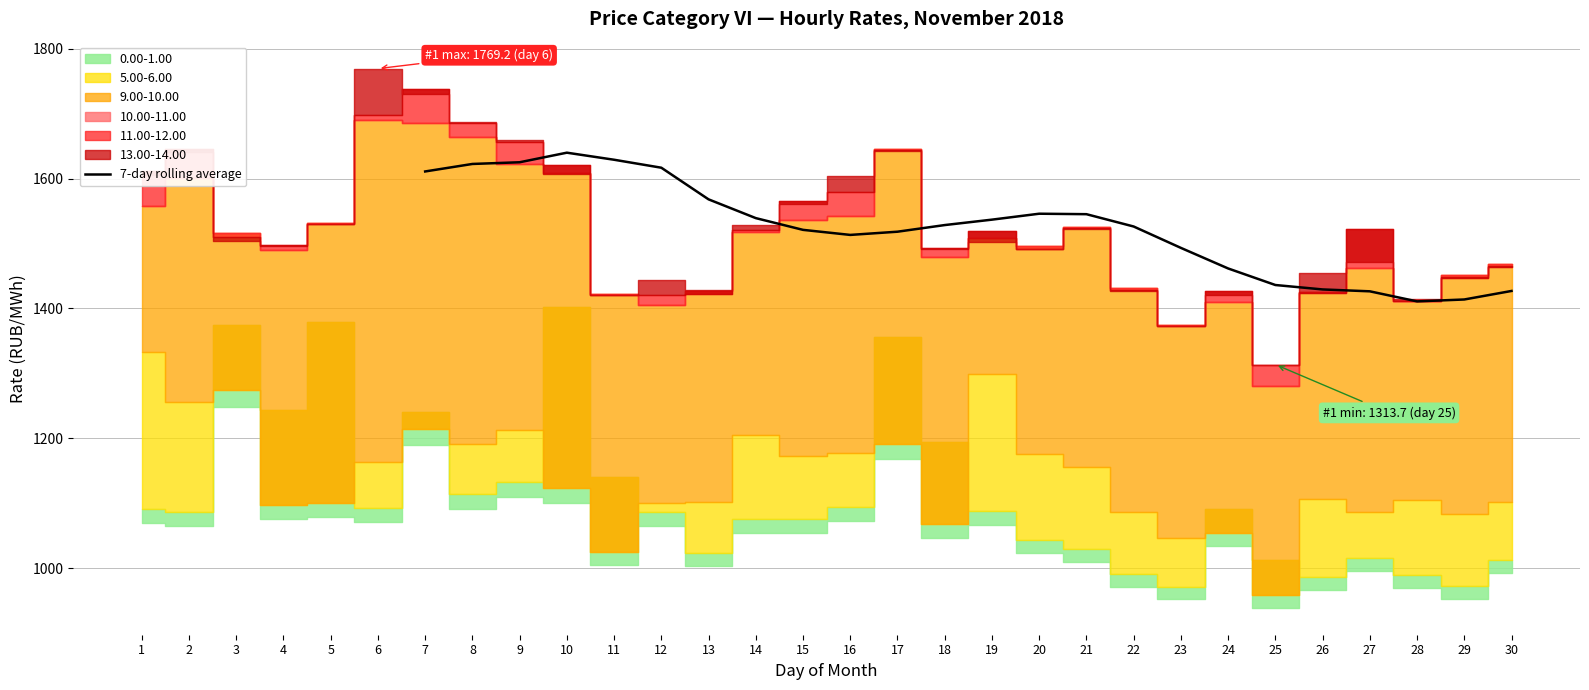

How many points are lower than both their immediate neighbors (excluding endpoints)?

2